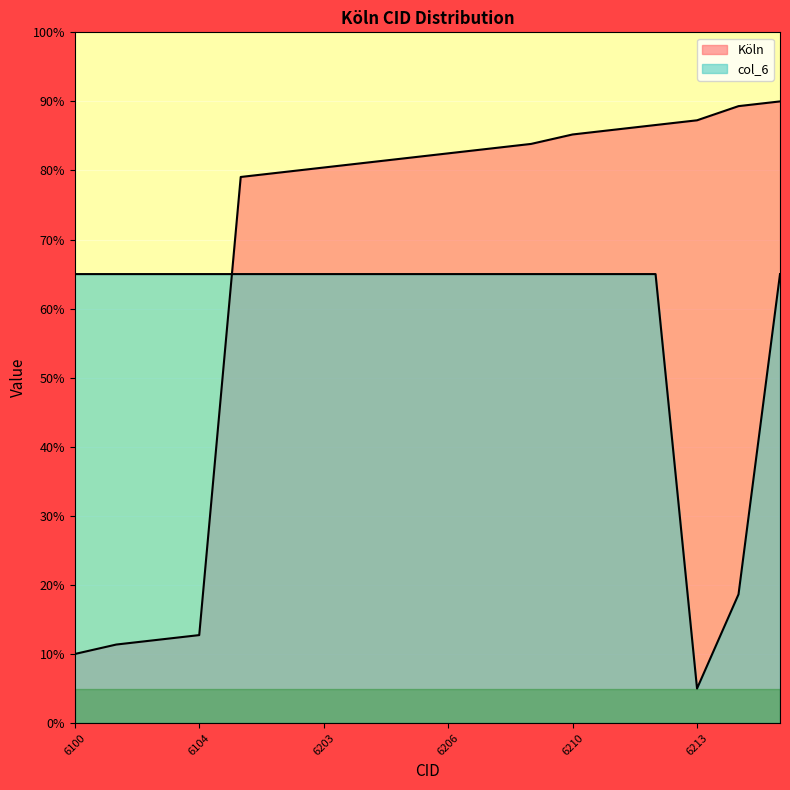

True or false: col_6 and Köln intersect in this chart.

True